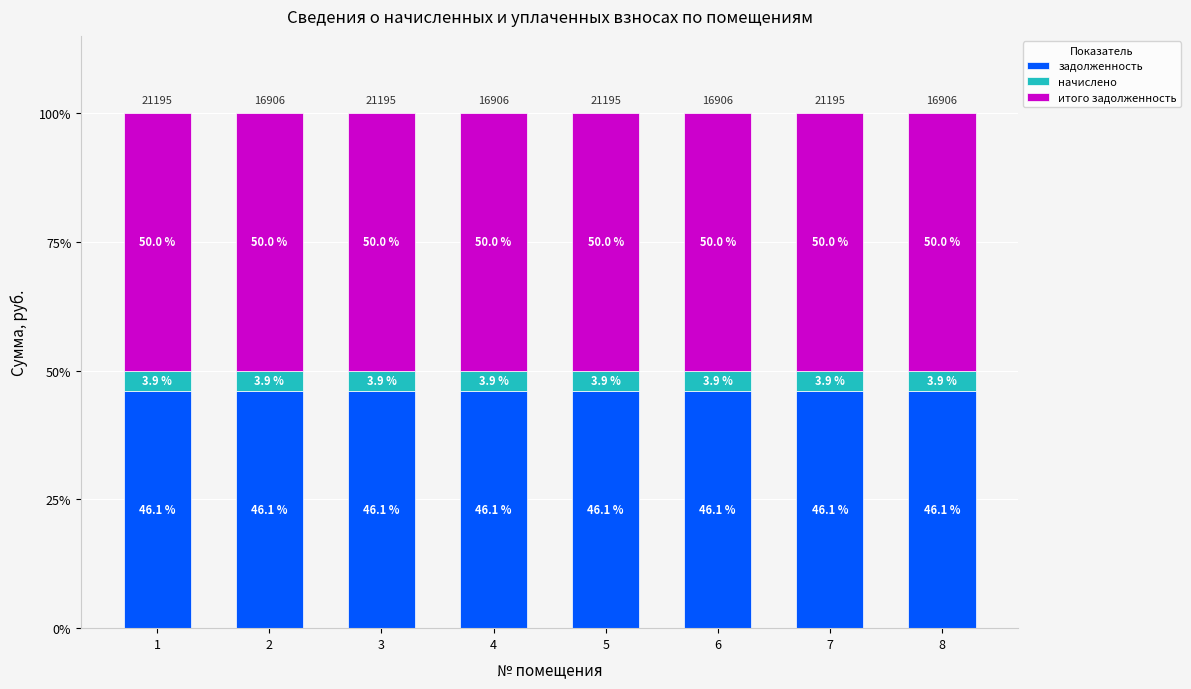

What value does the задолженность series have at 2?

46.1